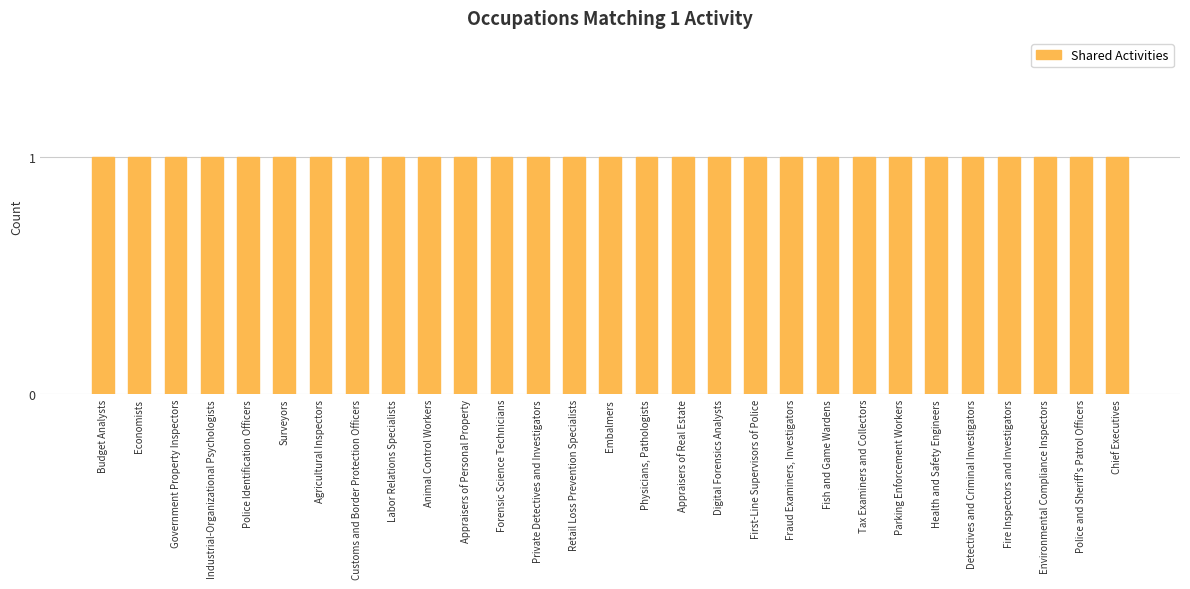

At how many categories does at least one series exceed 0?

29